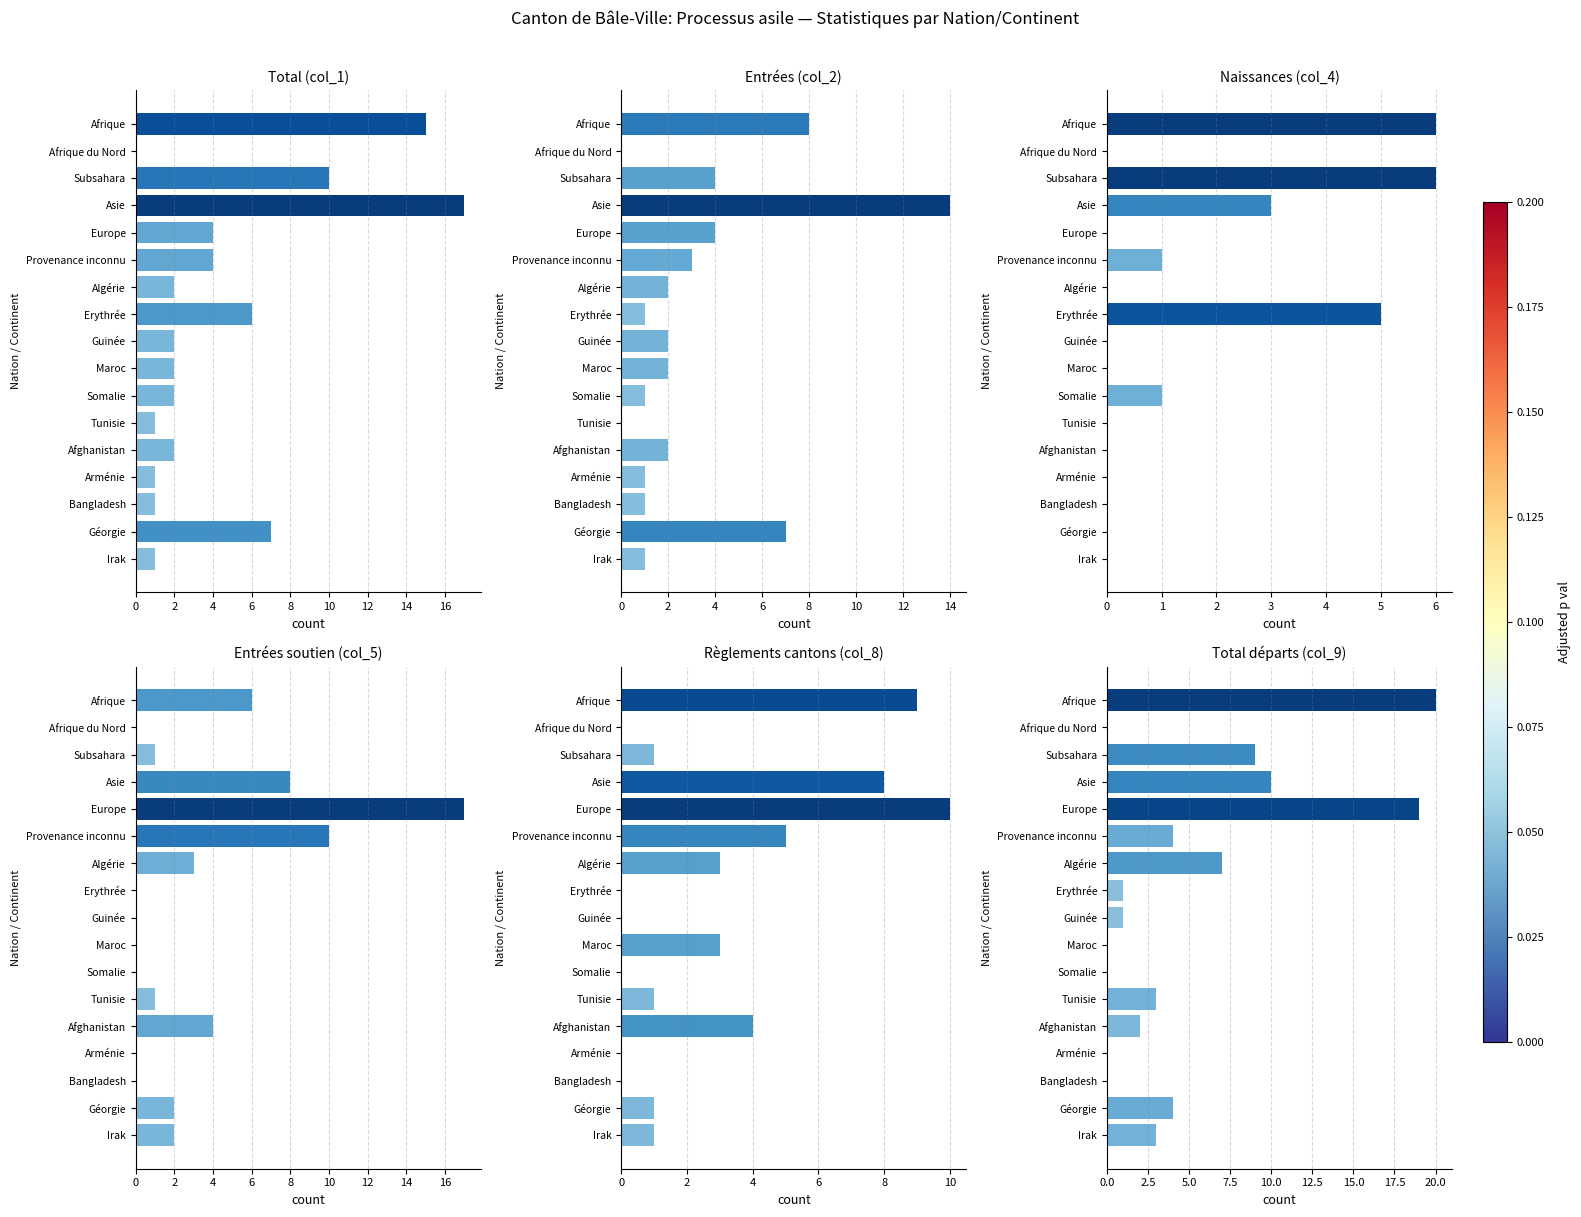

What is the value of the Naissances (col_4) bar at the 1st from the left?

6